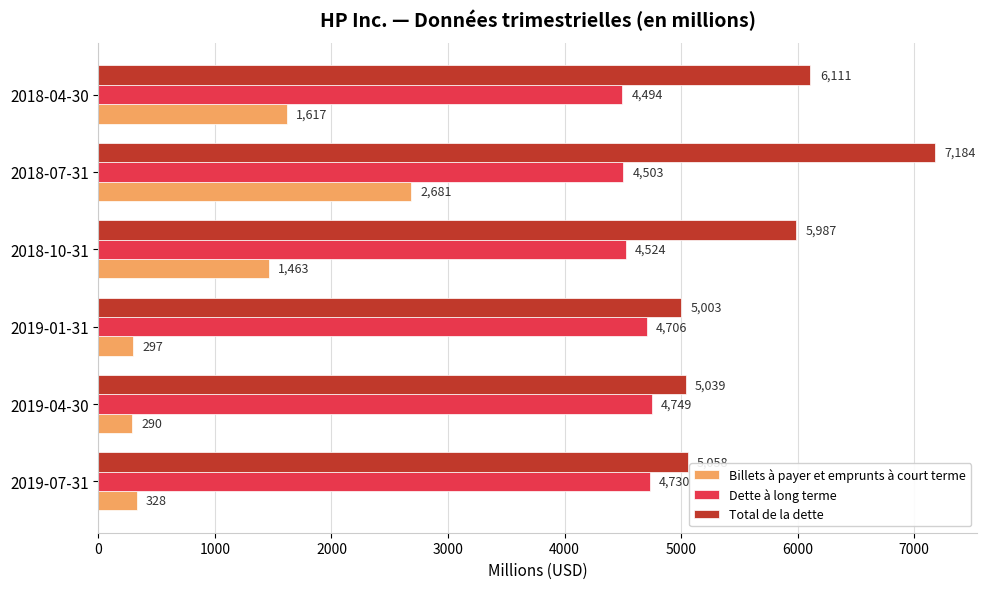

What is the difference between the maximum and minimum values in the Billets à payer et emprunts à court terme series?

2391